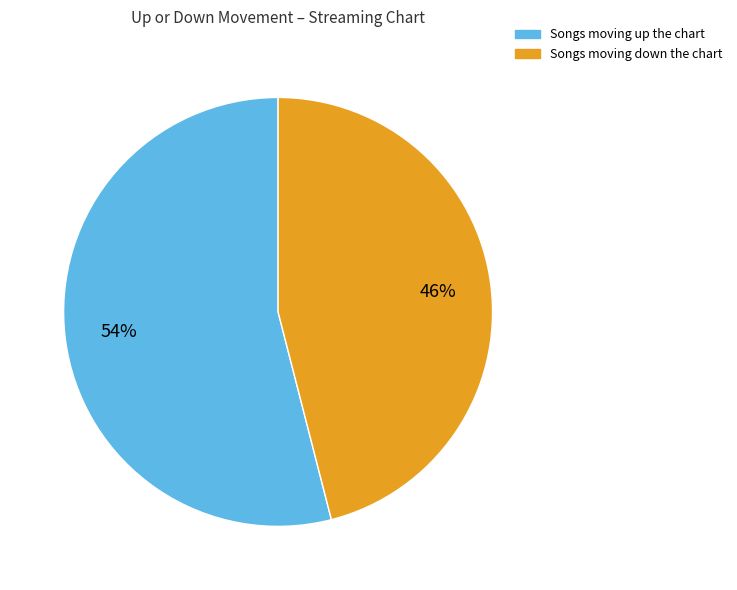

Is there a majority slice in this chart?

Yes